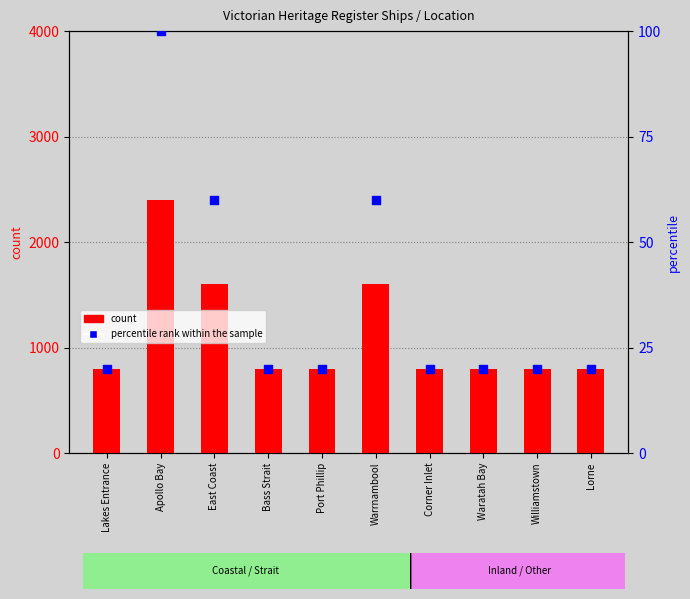

Which series has the largest total across all categories?

count